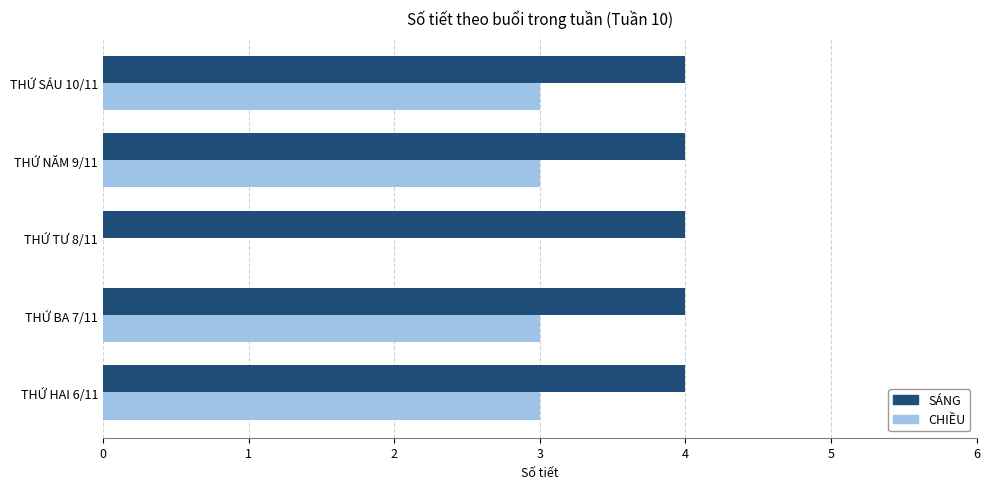

What is the sum of all SÁNG values?

20